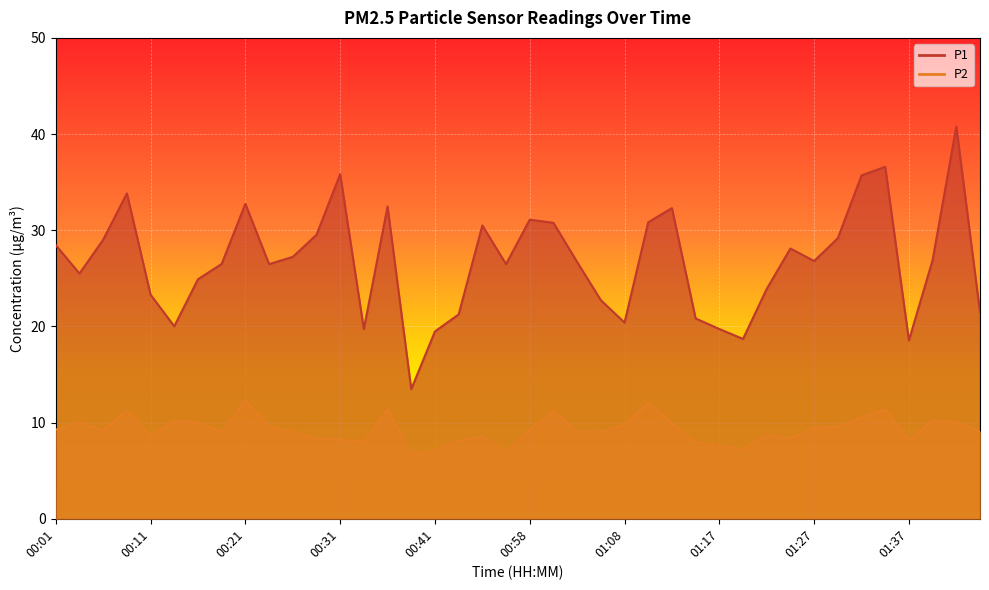

The value of P2 at 01:17 is 7.6. True or false?

True